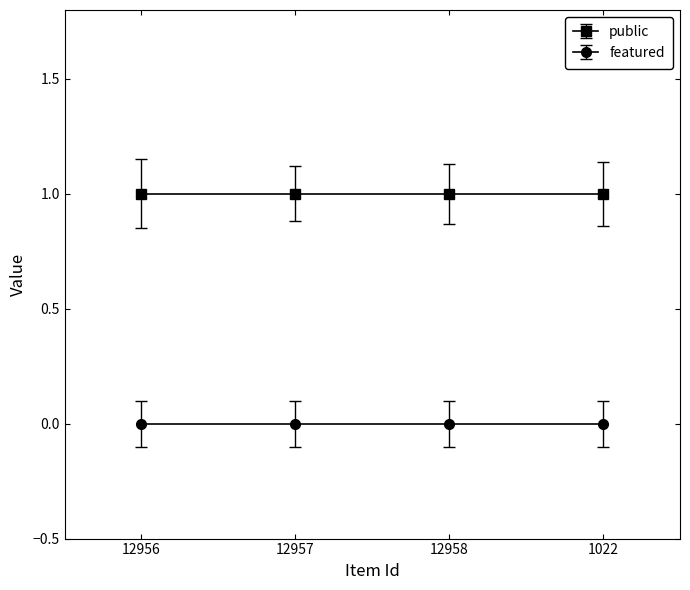

Which series changed the most between 12958 and 1022?

public